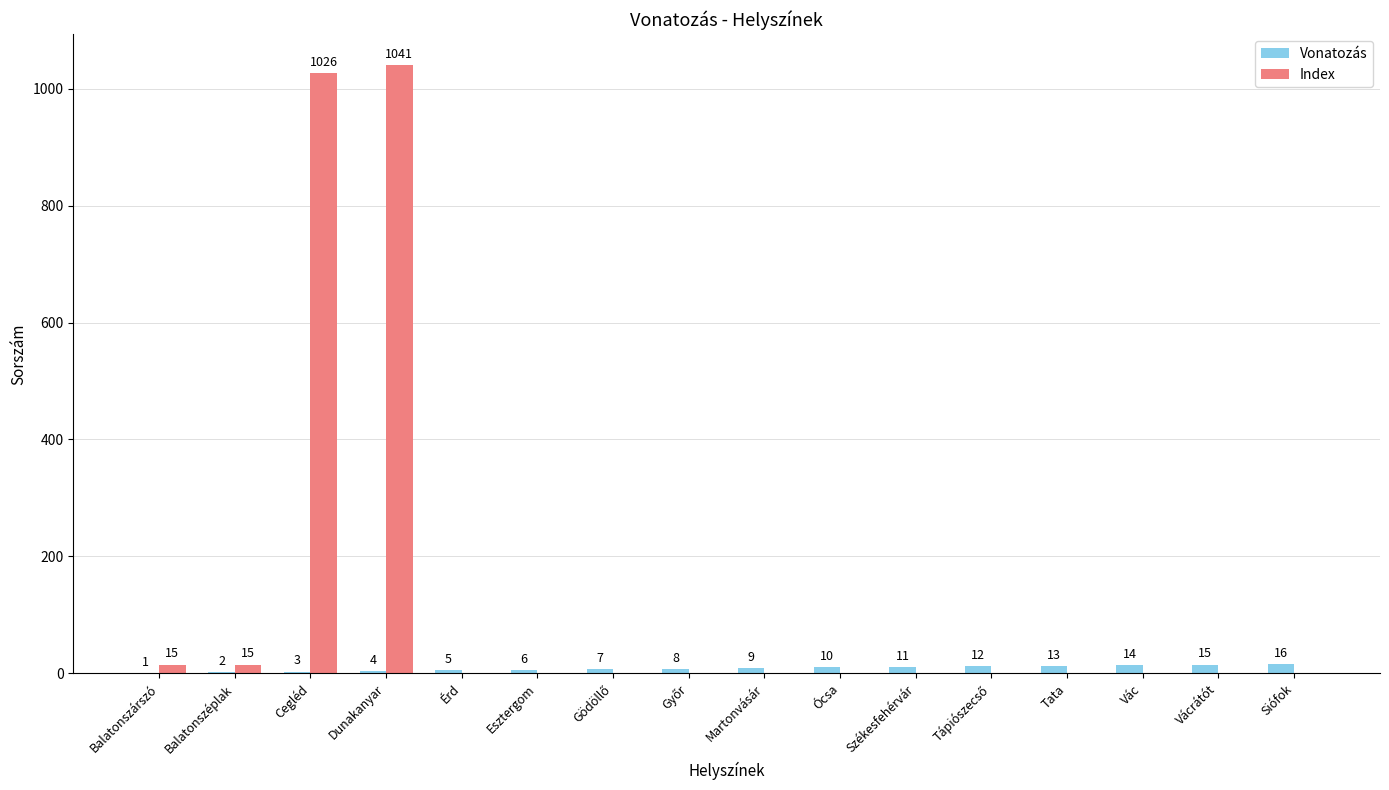

Between Vác and Vácrátót, which series saw the biggest shift?

Vonatozás